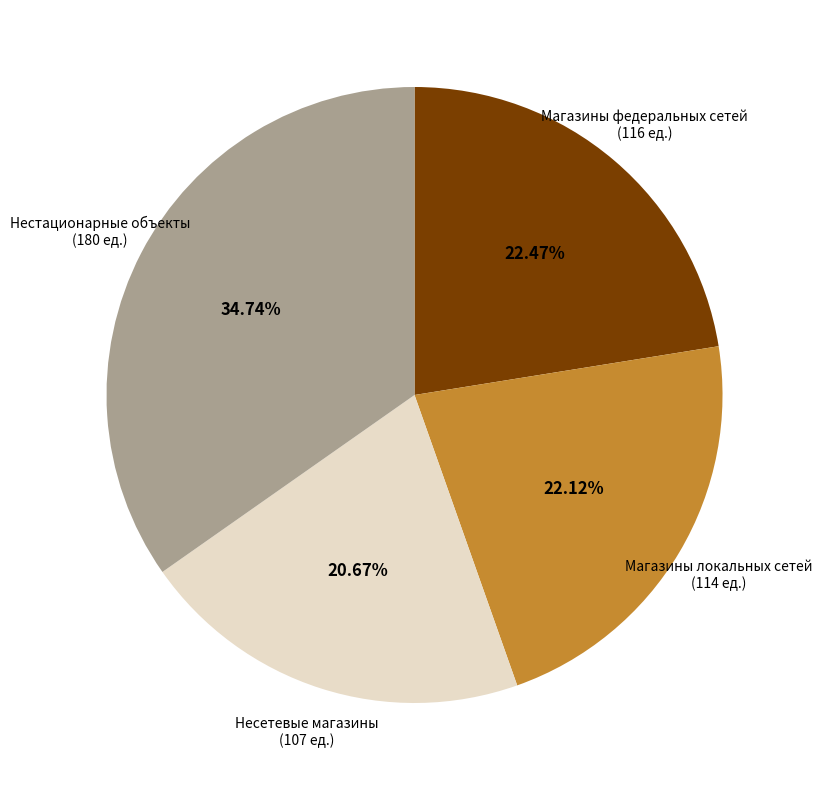

Approximately how many times larger is the value at Магазины локальных сетей (114 ед.) compared to Нестационарные объекты (180 ед.)?

0.6